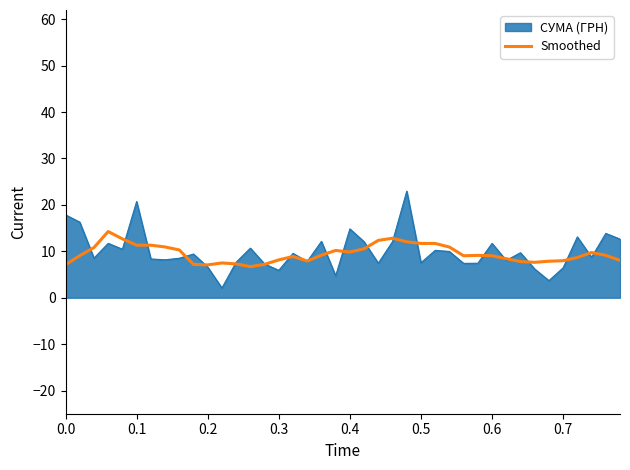

Rank the series by their maximum value, from lowest to highest.

Smoothed, СУМА (ГРН)